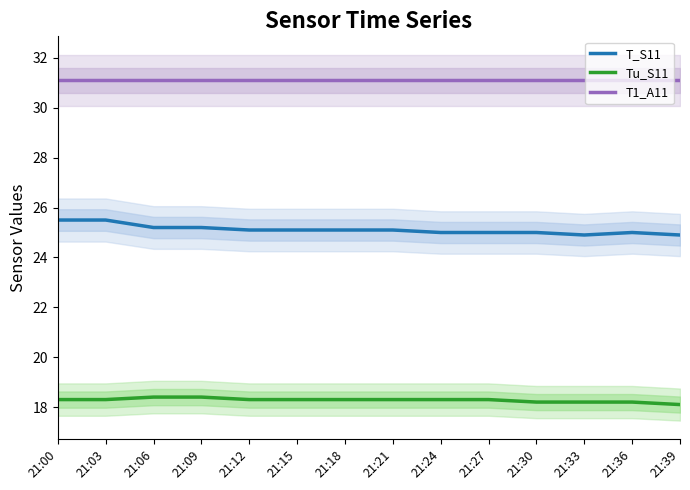

What is the difference between the maximum and minimum values in the Tu_S11 series?

0.3